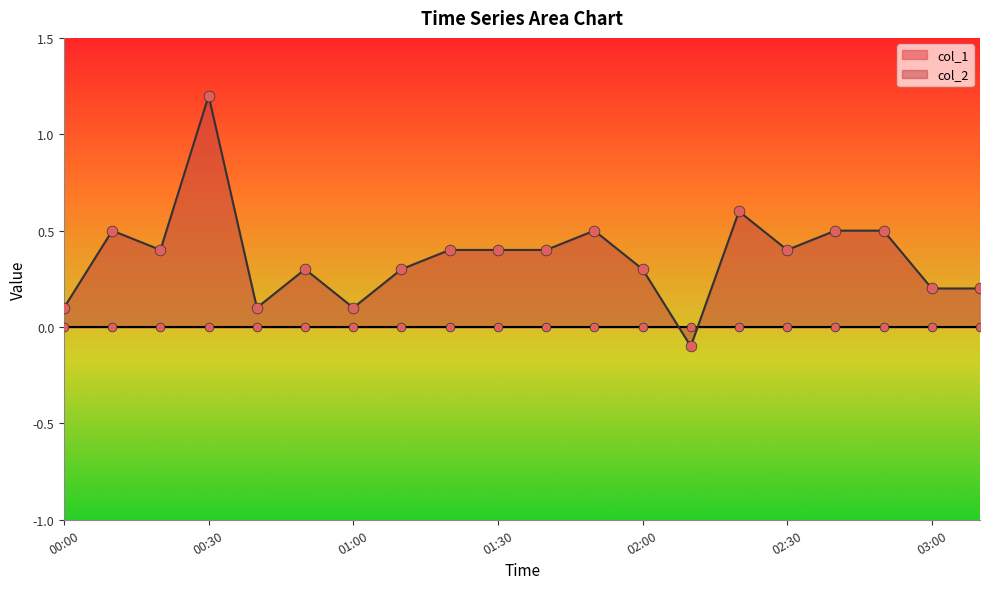

What is the change in value from 01:00 to 01:50?

+0.4